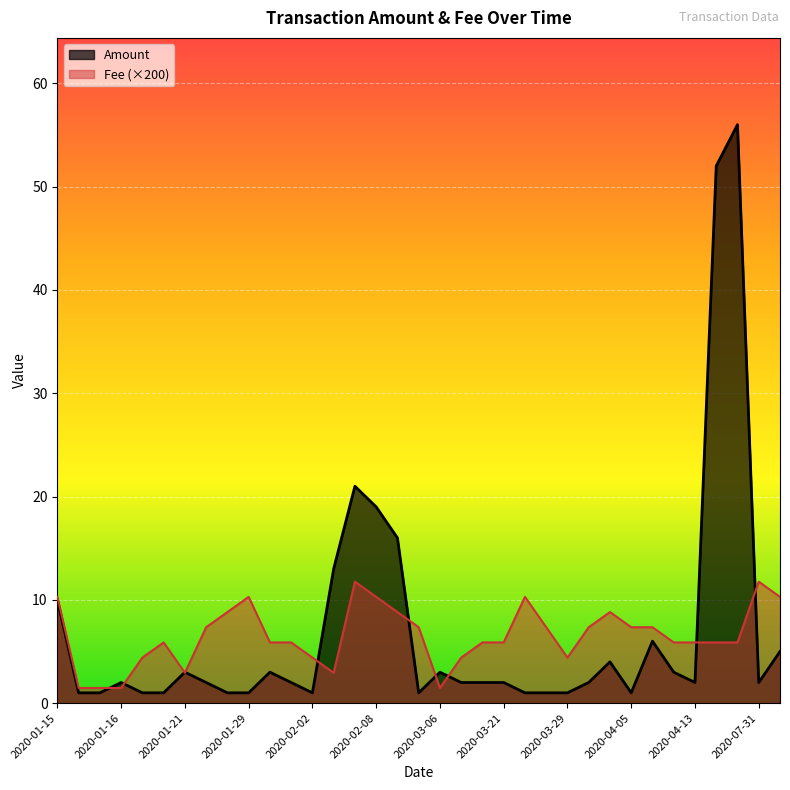

What is the greatest value displayed?

56.0